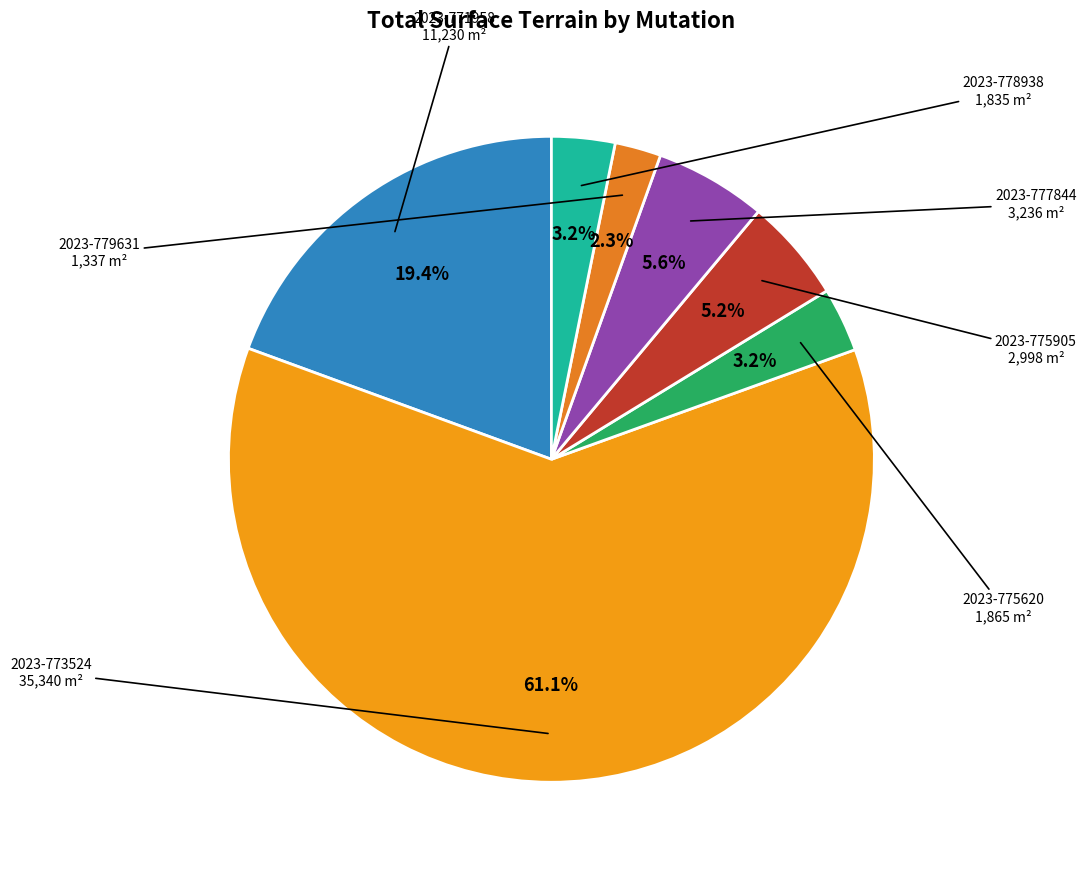

How many slices are in this pie chart?

7